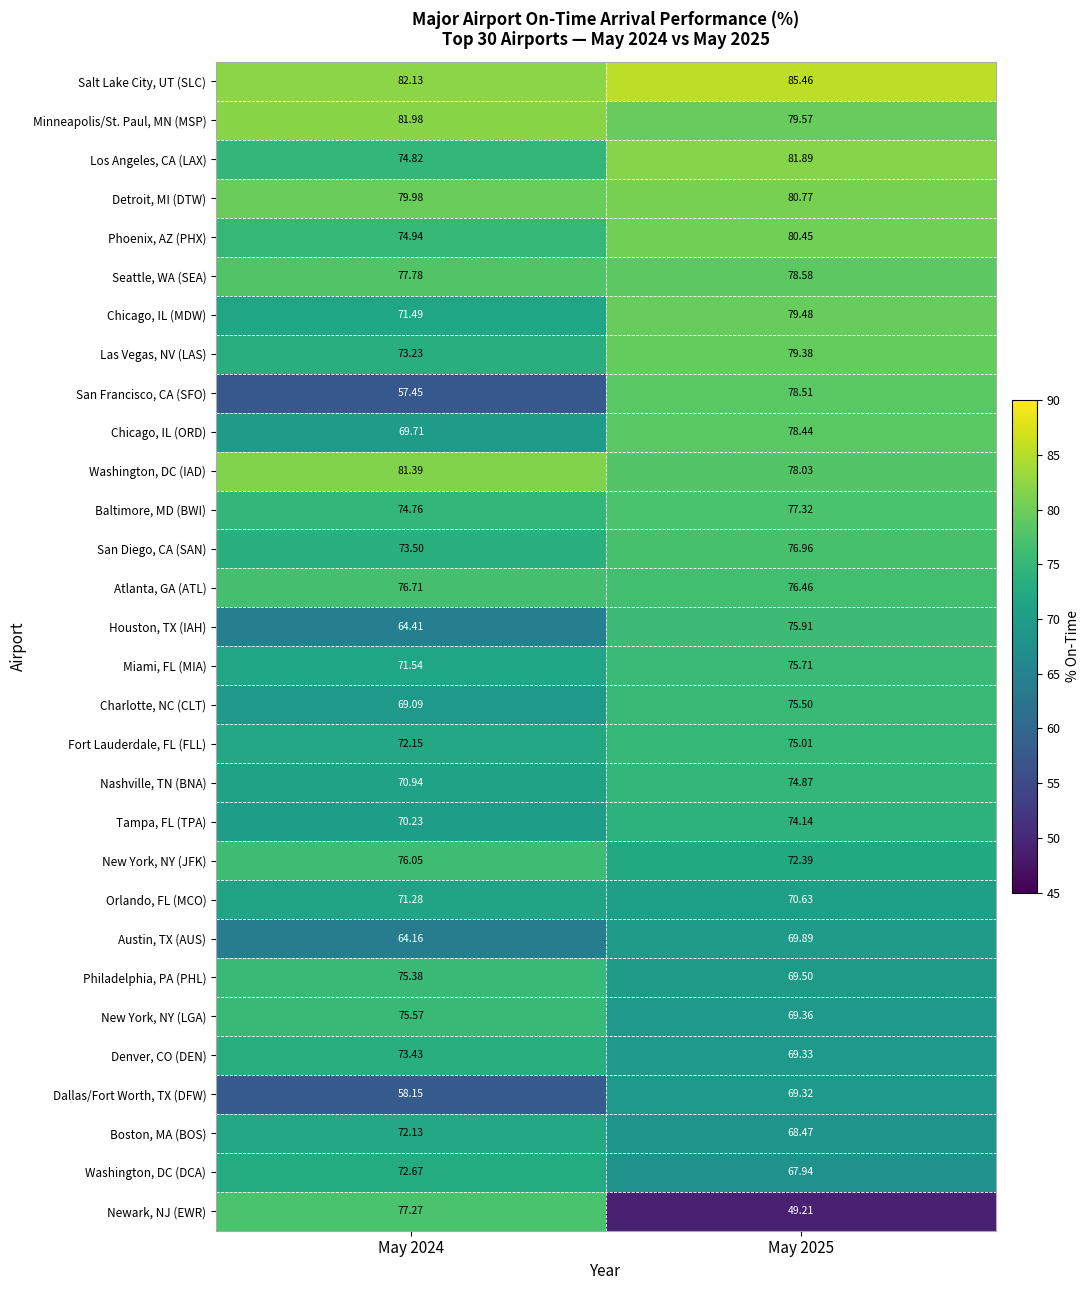

Rank the series by their maximum value, from lowest to highest.

Dallas/Fort Worth, TX (DFW), Austin, TX (AUS), Orlando, FL (MCO), Boston, MA (BOS), Washington, DC (DCA), Denver, CO (DEN), Tampa, FL (TPA), Nashville, TN (BNA), Fort Lauderdale, FL (FLL), Philadelphia, PA (PHL), Charlotte, NC (CLT), New York, NY (LGA), Miami, FL (MIA), Houston, TX (IAH), New York, NY (JFK), Atlanta, GA (ATL), San Diego, CA (SAN), Newark, NJ (EWR), Baltimore, MD (BWI), Chicago, IL (ORD), San Francisco, CA (SFO), Seattle, WA (SEA), Las Vegas, NV (LAS), Chicago, IL (MDW), Phoenix, AZ (PHX), Detroit, MI (DTW), Washington, DC (IAD), Los Angeles, CA (LAX), Minneapolis/St. Paul, MN (MSP), Salt Lake City, UT (SLC)